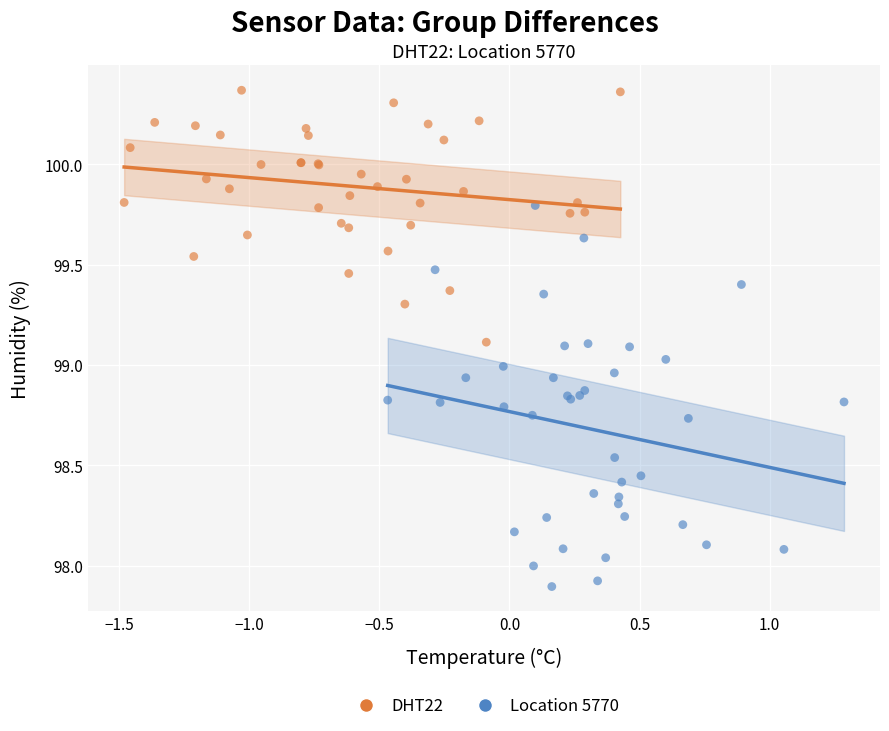

Which series contains the highest Y value?

DHT22